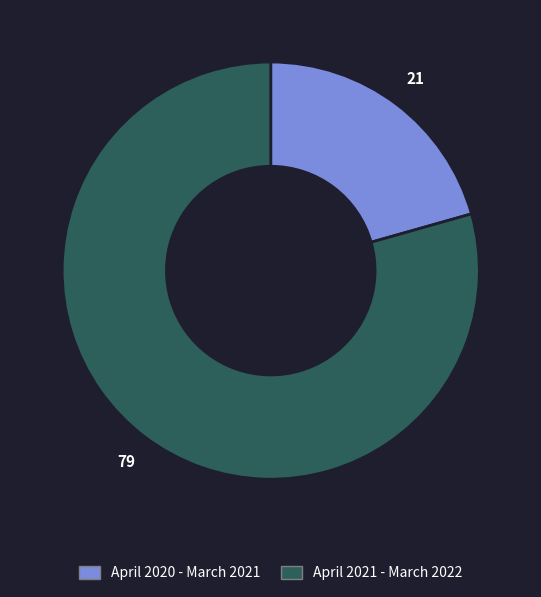

True or false: April 2021 - March 2022 accounts for 70% of the total.

False